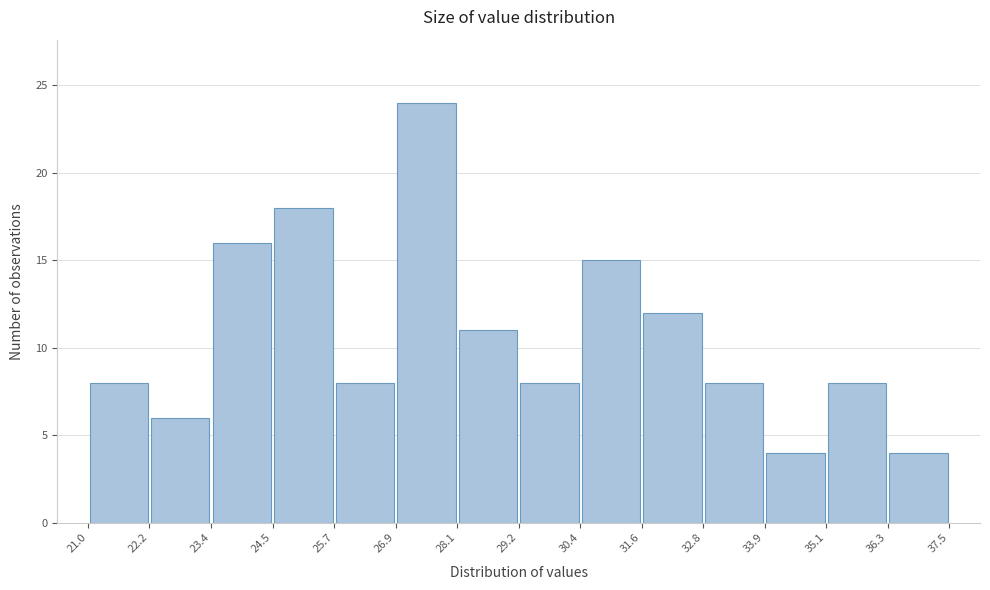

Which range on the x-axis has the tallest bar?

26.9 to 28.1